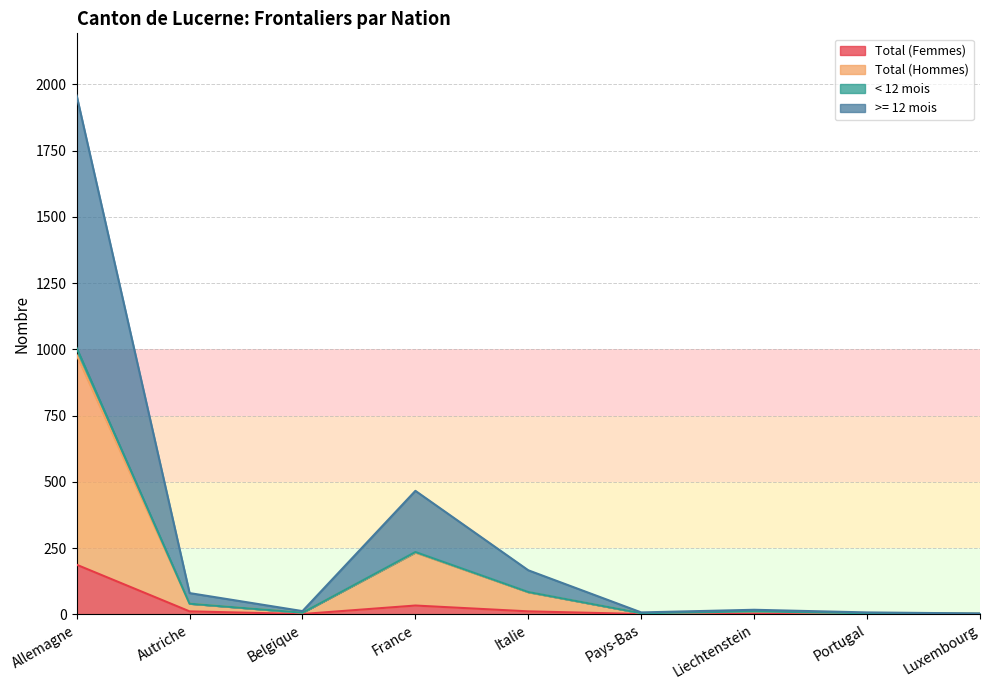

Where is the first local maximum for >= 12 mois?

France